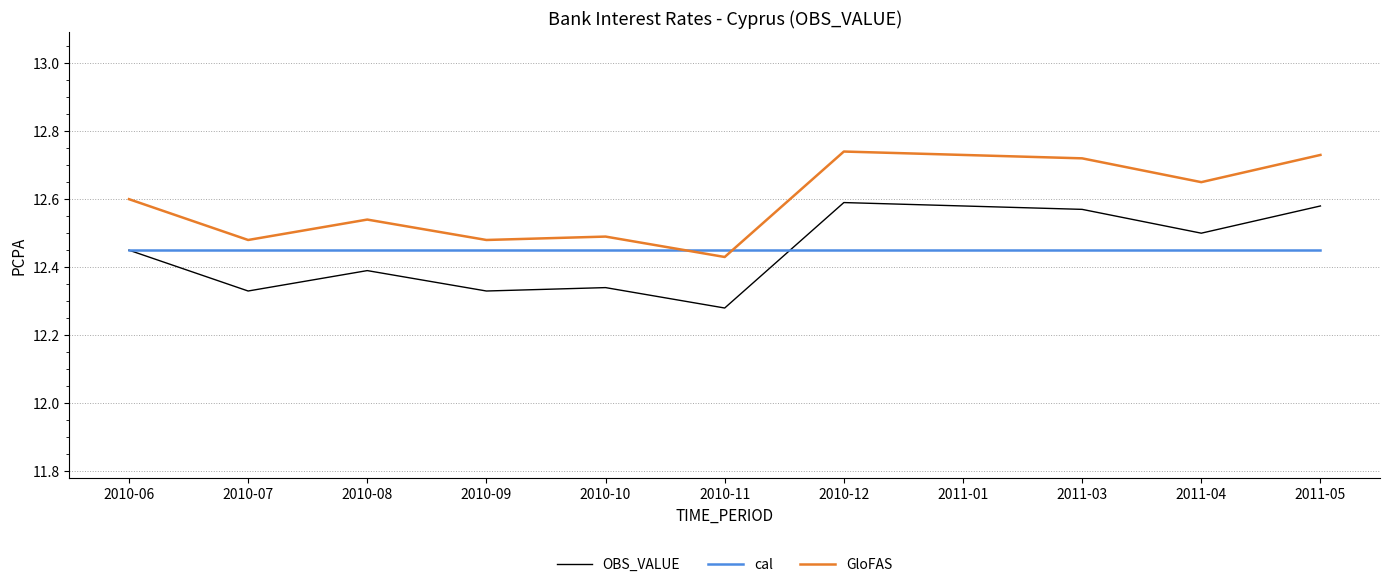

The GloFAS series shows 18.0 at 2010-09. True or false?

False